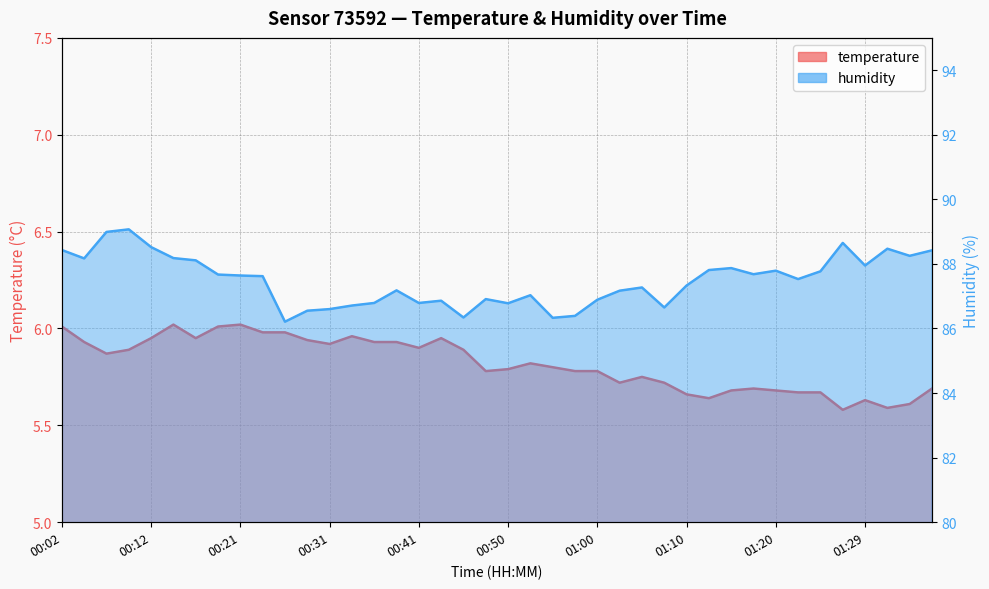

List the series in order of their peak value, highest first.

humidity, temperature